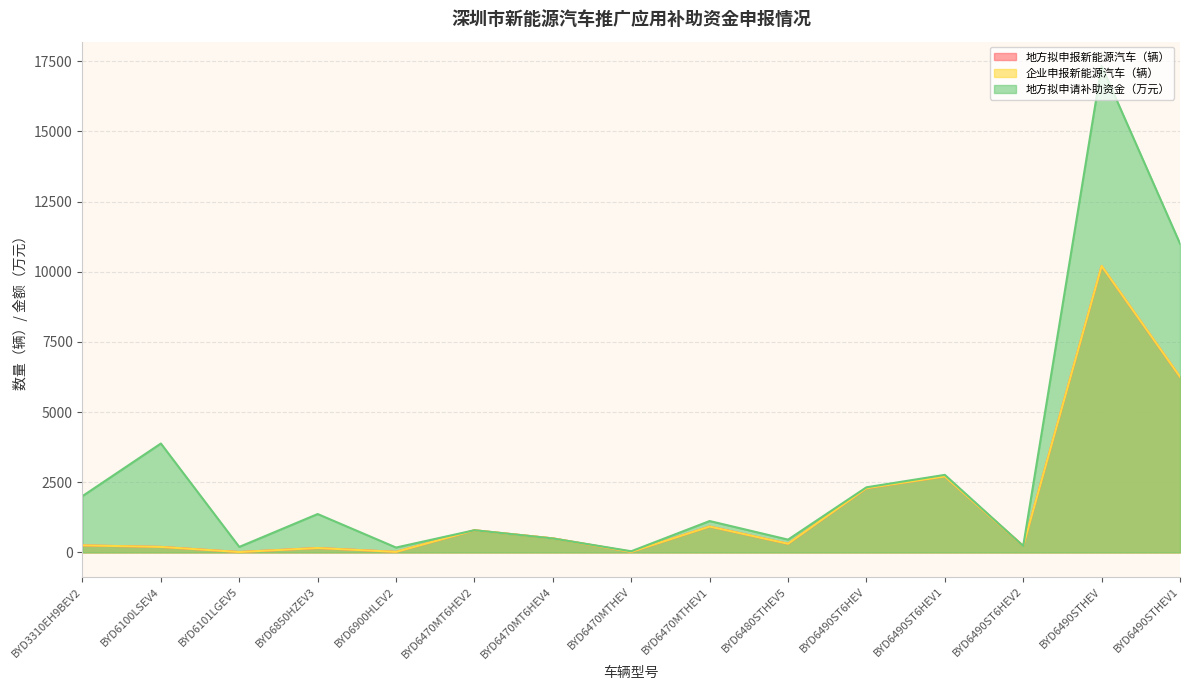

Rank the series by their maximum value, from highest to lowest.

地方拟申请补助资金（万元）, 企业申报新能源汽车（辆）, 地方拟申报新能源汽车（辆）